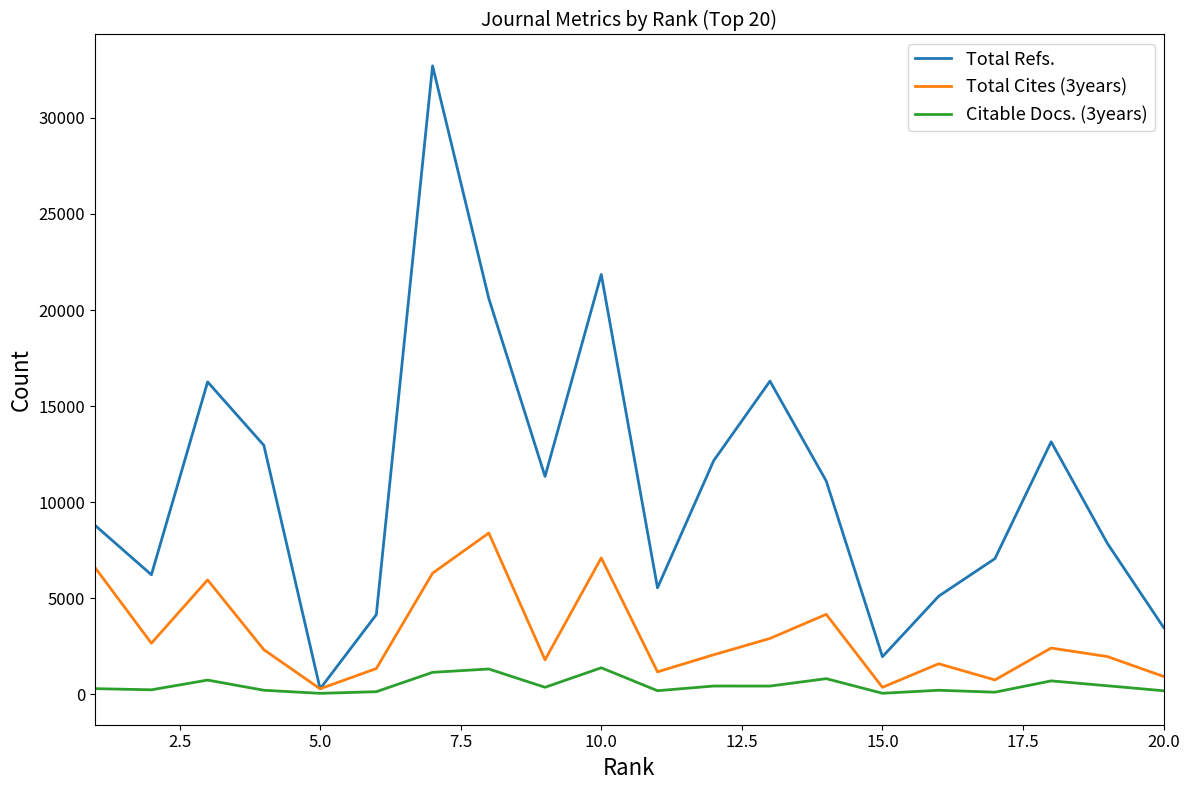

Which series has the largest range (max minus min)?

Total Refs.